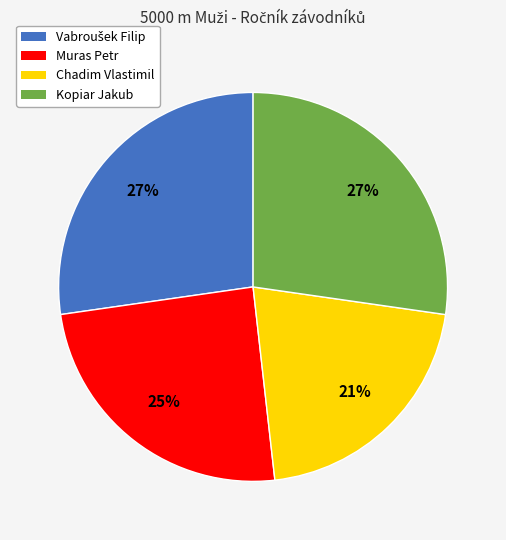

Count the number of slices in the pie.

4